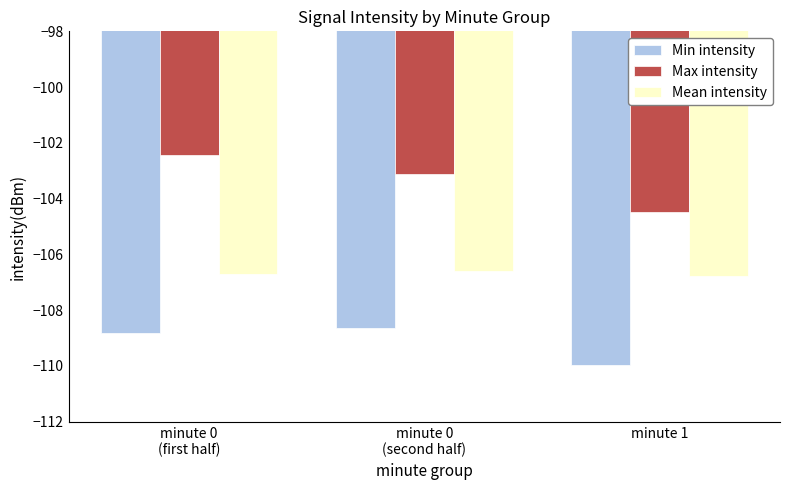

The Min intensity series shows -108.6 at minute 0
(second half). True or false?

True